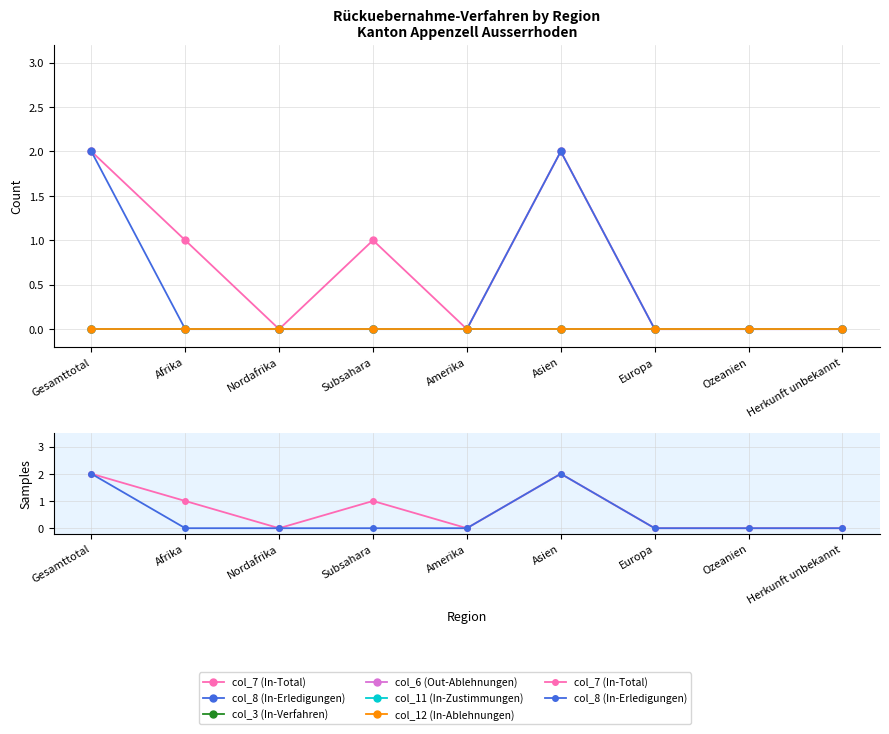

At how many categories does at least one series exceed 1?

2